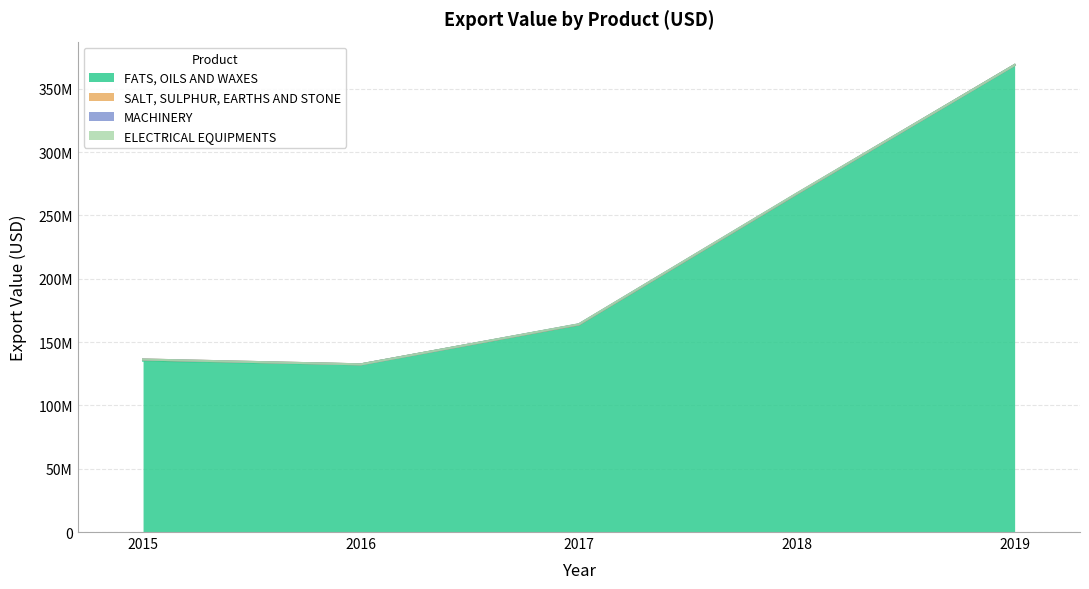

What is the total value across all series at 2016?

132408884